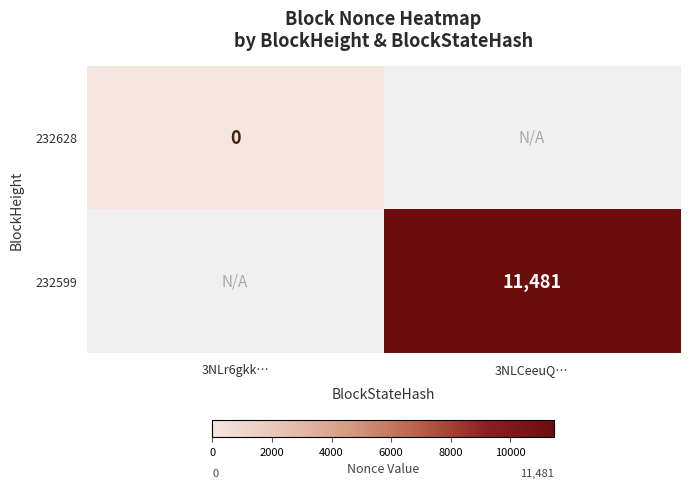

Is it true that 232599 equals 11481 at 3NLCeeuQ…?

True